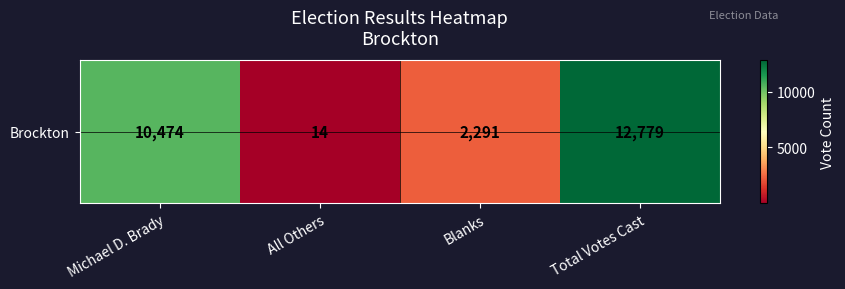

What is the sum of all values?

25558